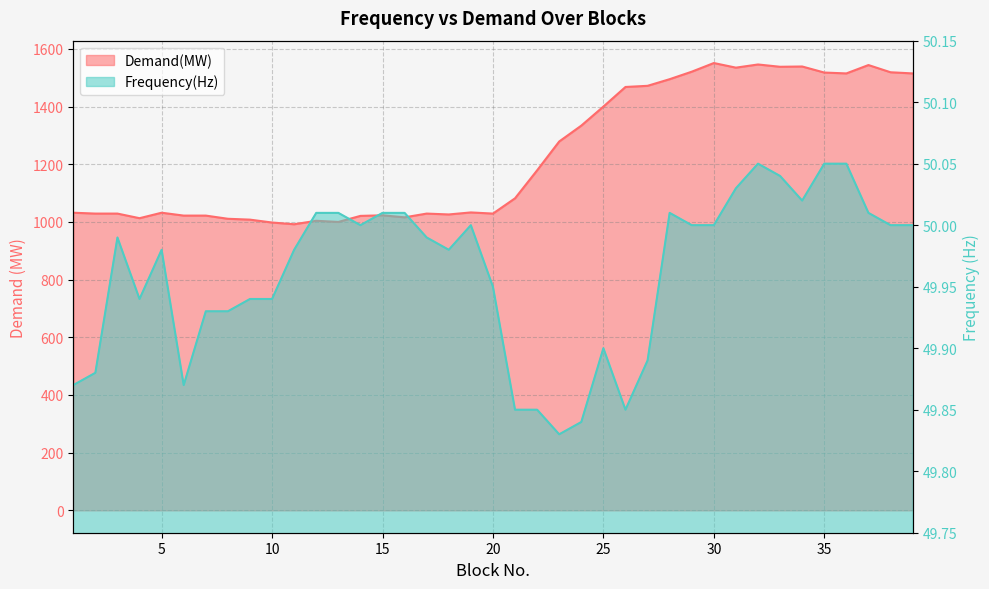

What is the value of the Demand(MW) point at the 4th from the left?

1013.0